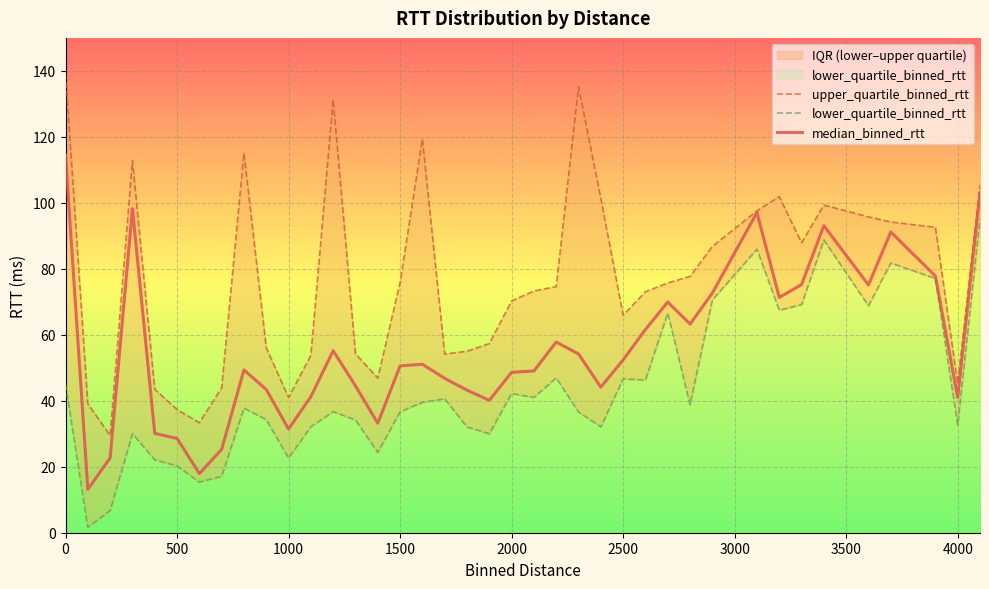

What is the lowest value of the median_binned_rtt series?

13.2